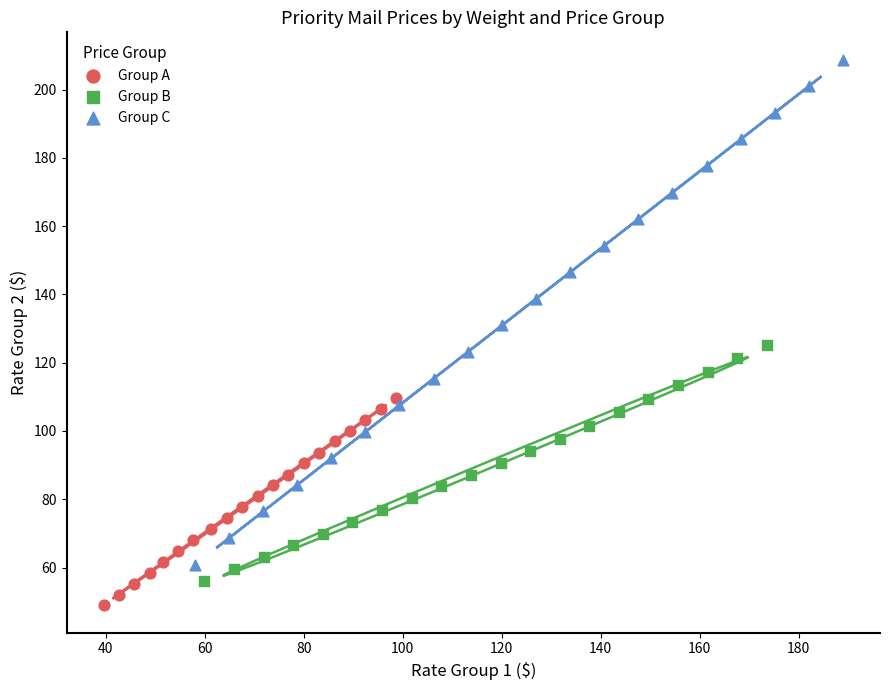

What are all the series names shown in the legend?

Group A, Group B, Group C